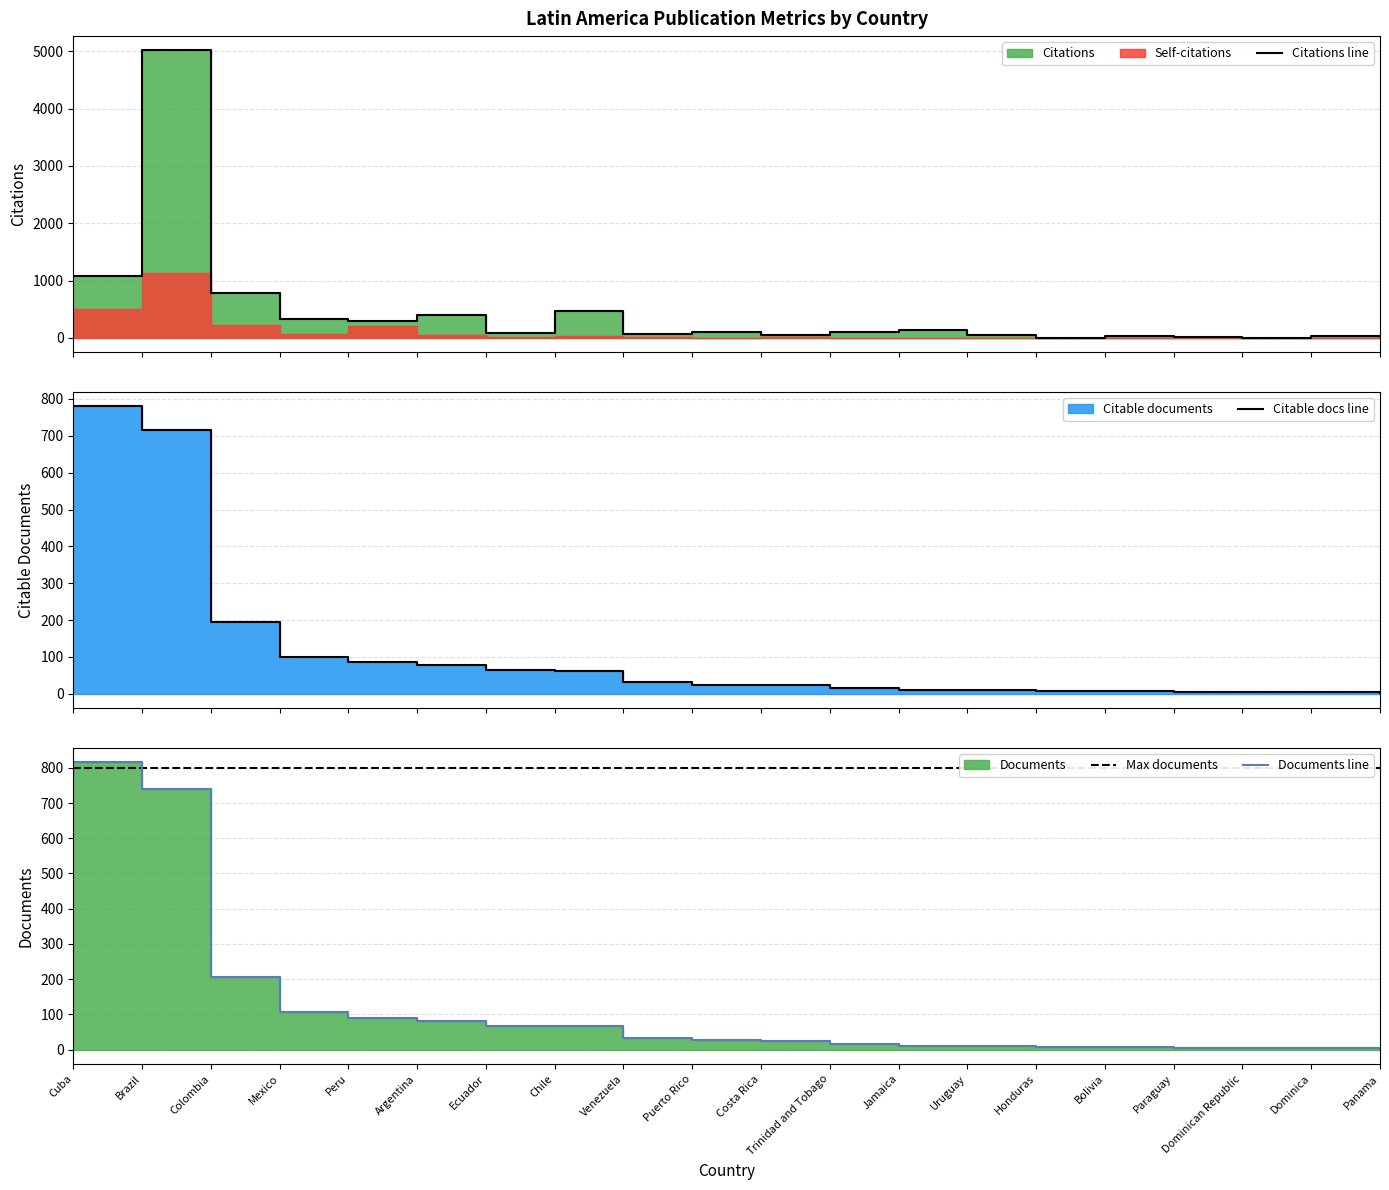

Is it true that Citable docs line equals 25 at Puerto Rico?

True